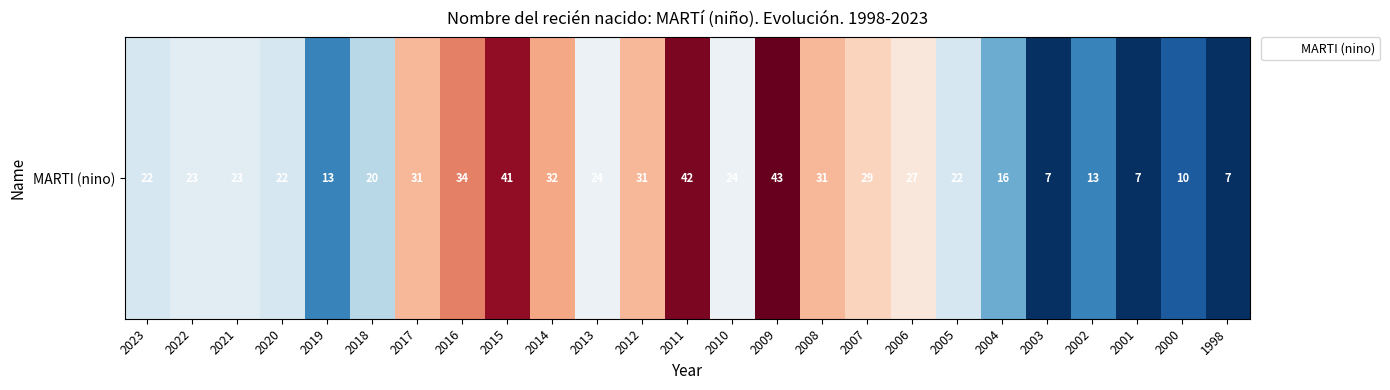

At which label does the data first exceed 23?

2017